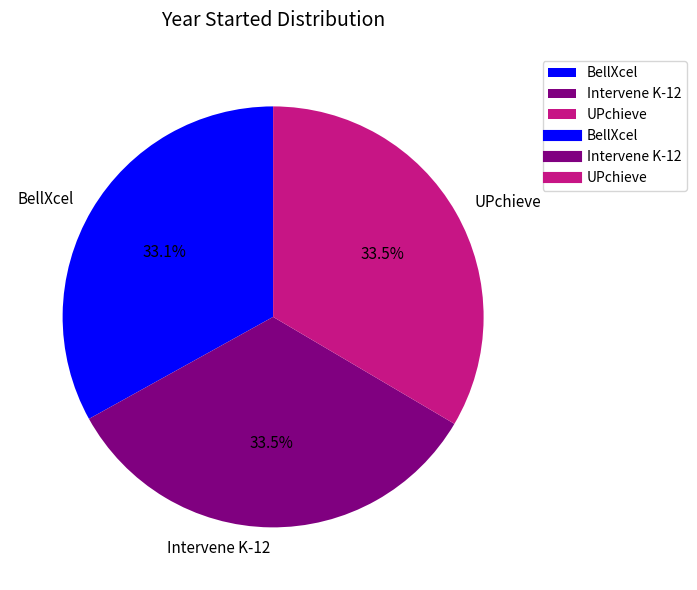

Approximately how many times larger is the value at Intervene K-12 compared to BellXcel?

1.0